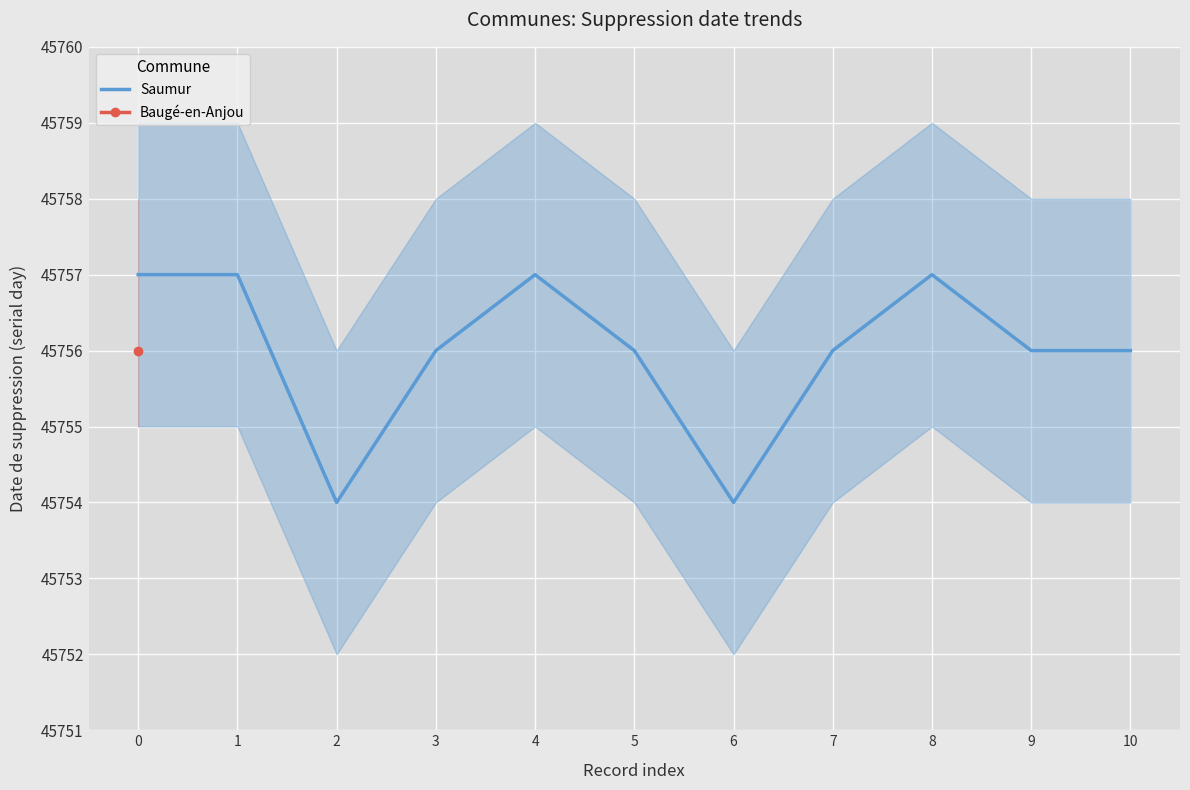

List the labels in order of value, smallest first.

2, 6, 3, 5, 7, 9, 10, 0, 1, 4, 8